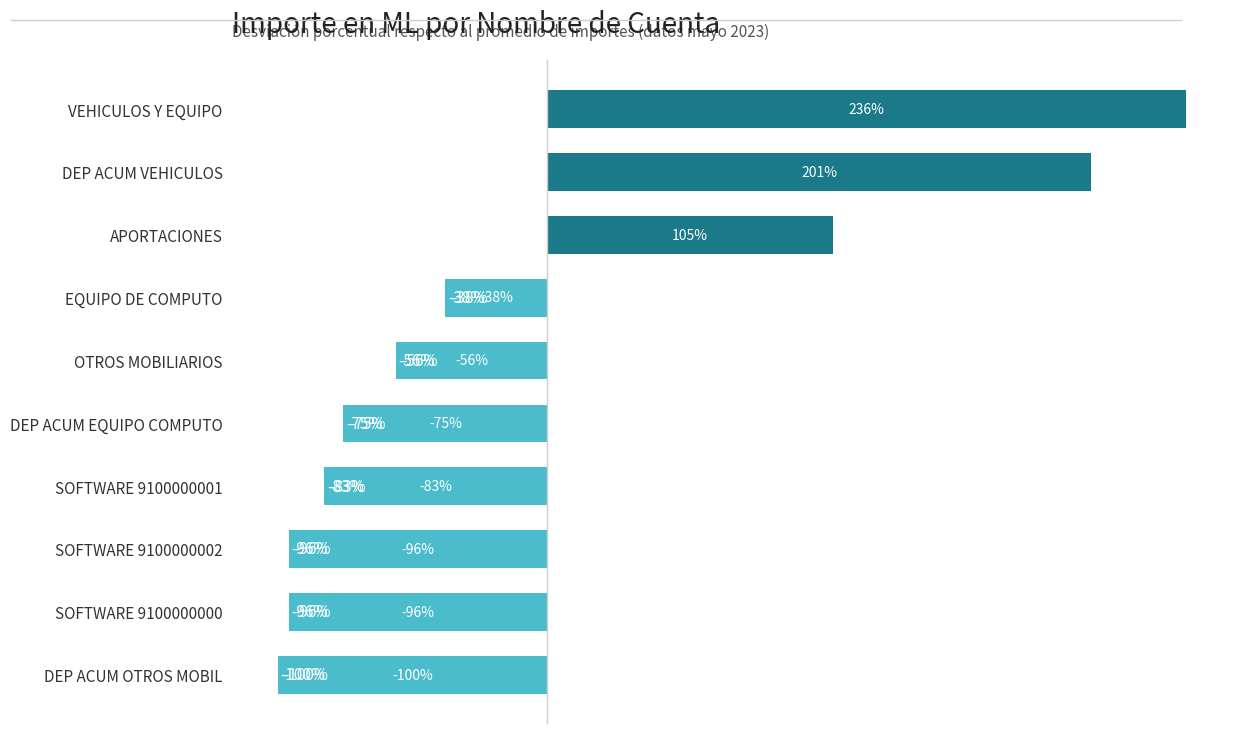

Does the chart contain any negative values?

Yes